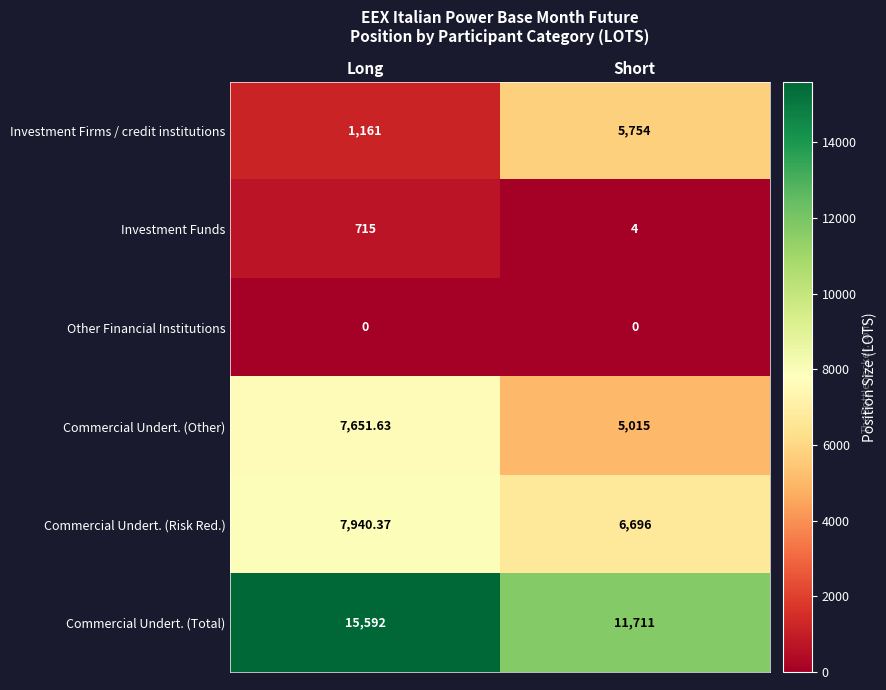

At which label does Commercial Undert. (Total) reach its peak?

Long